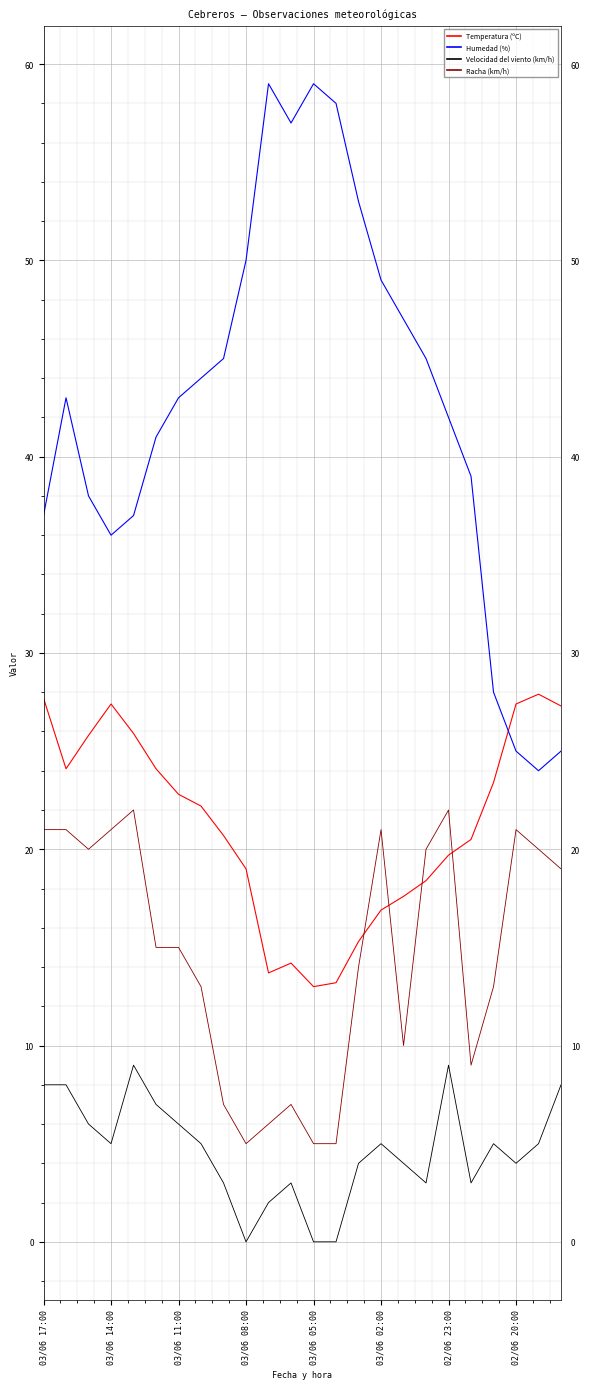

Which series has the widest spread of values?

Humedad (%)